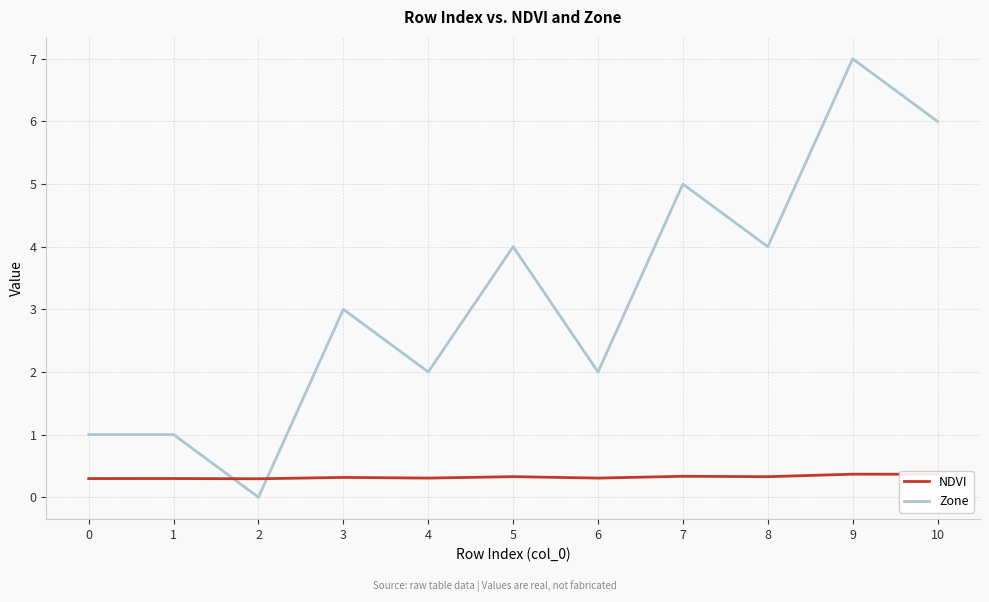

True or false: NDVI has a value of 0.3 at 1.

True